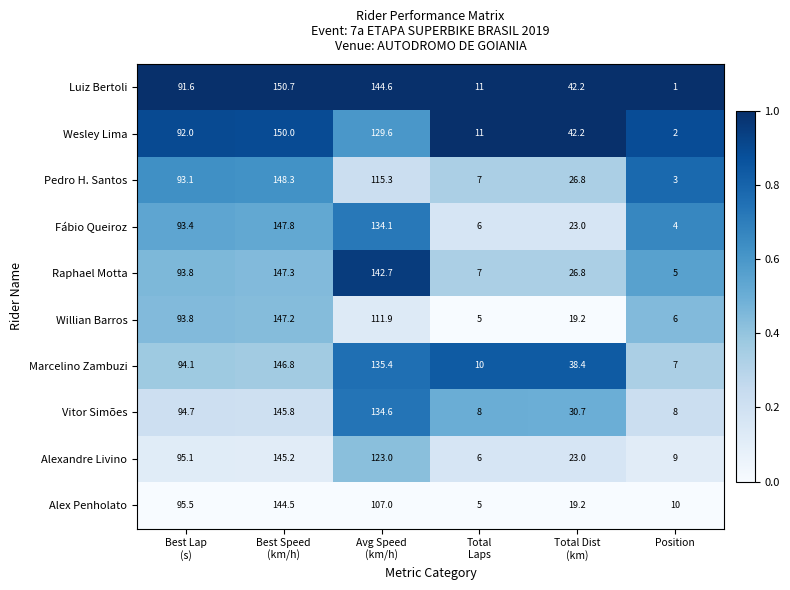

At which category is the sum across all series the highest?

Best Speed
(km/h)